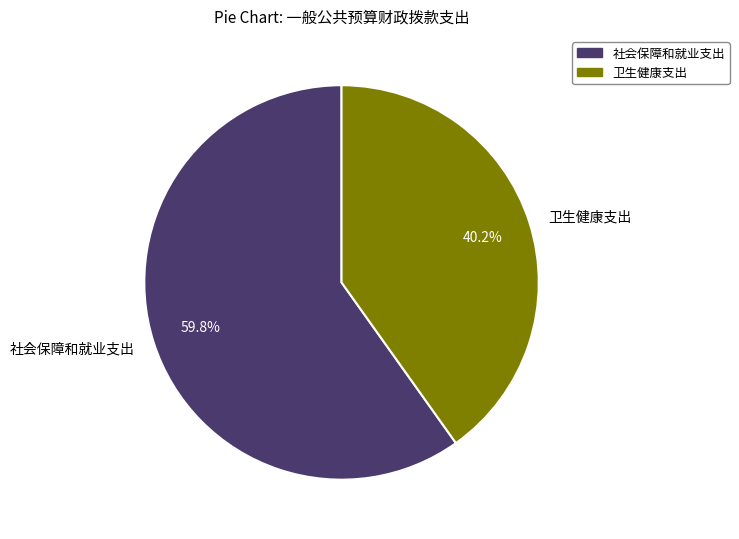

To the nearest percent, what portion does 社会保障和就业支出 represent?

60%